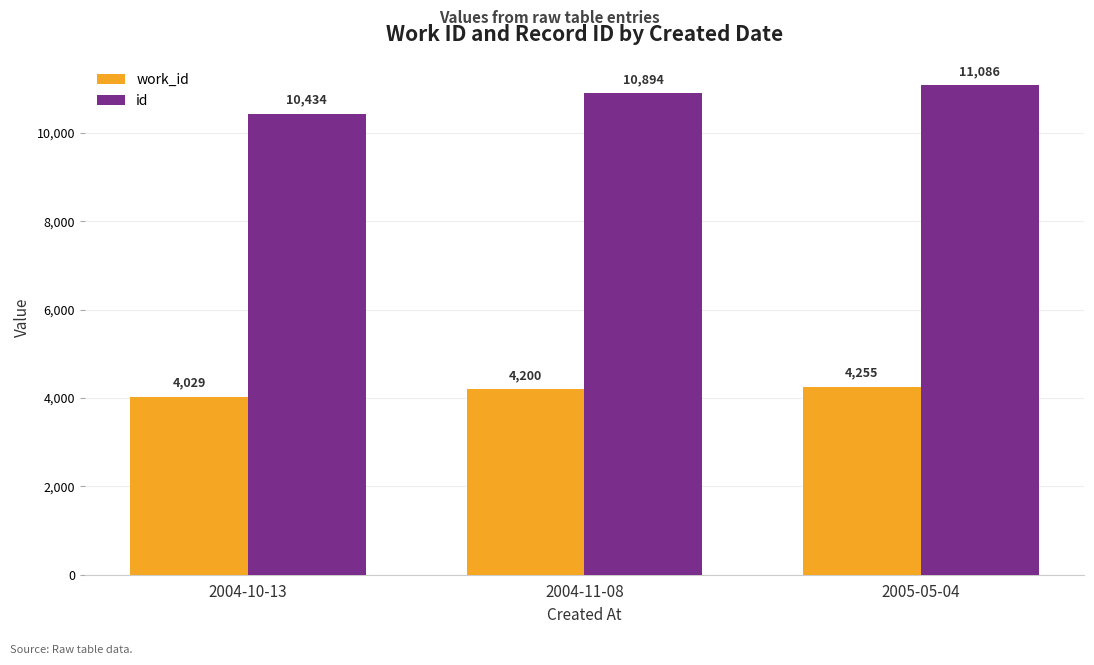

What is the value of the work_id bar at the 3rd from the left?

4255